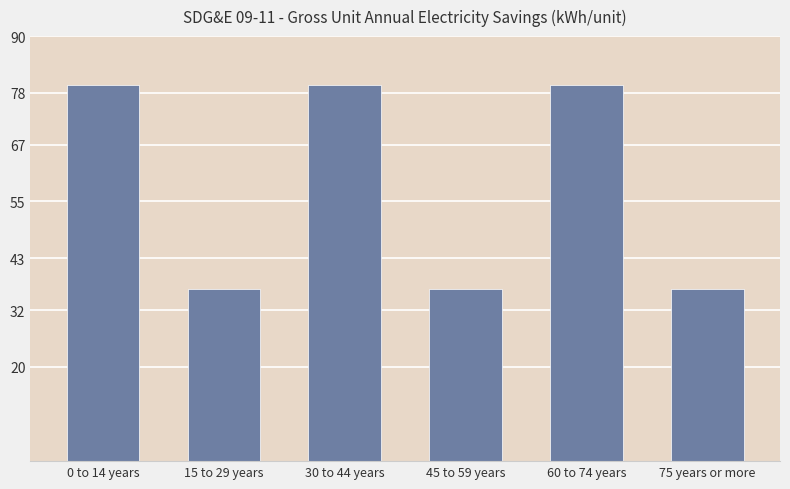

Count the number of data series in this chart.

1